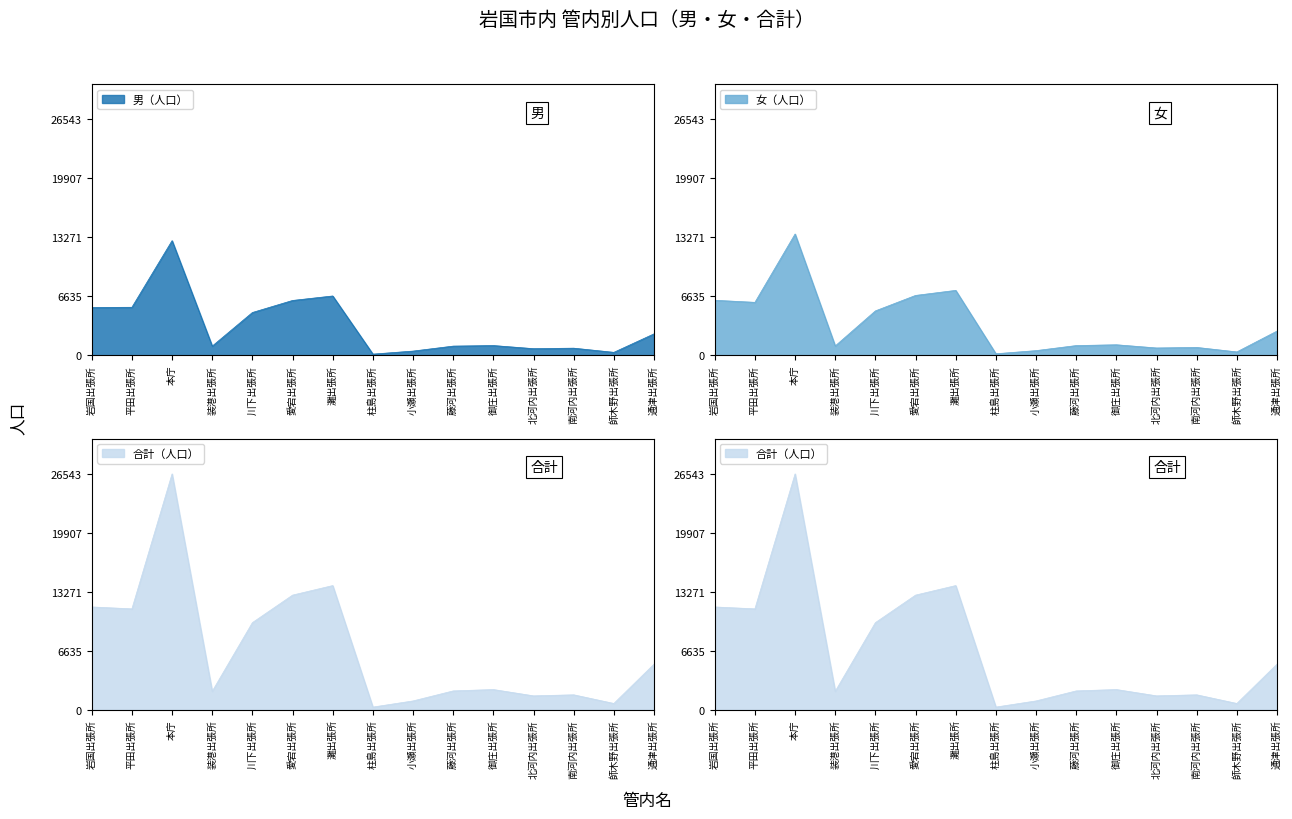

At which label is 合計（人口） closest to 13423?

愛宕出張所